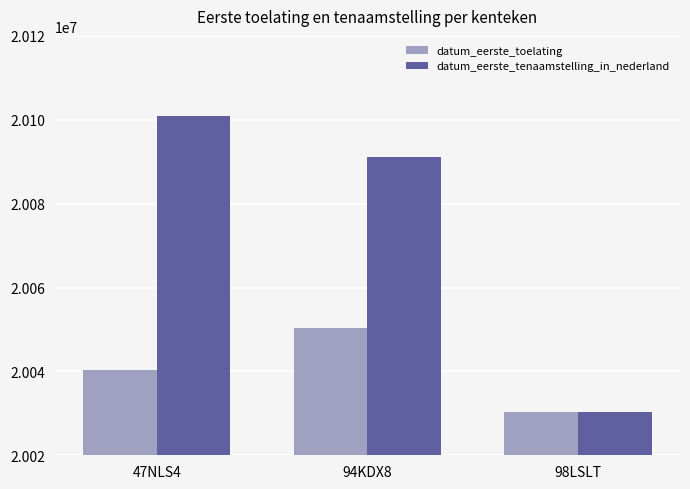

What is the greatest value displayed?

20100930